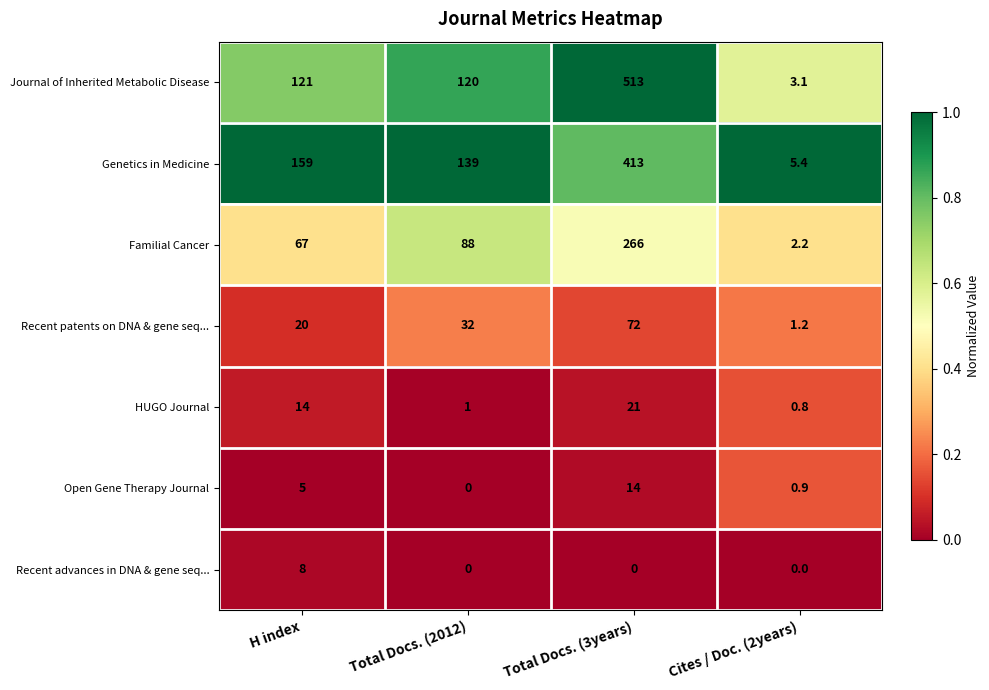

At which label is Recent patents on DNA & gene seq... closest to 36?

Total Docs. (2012)